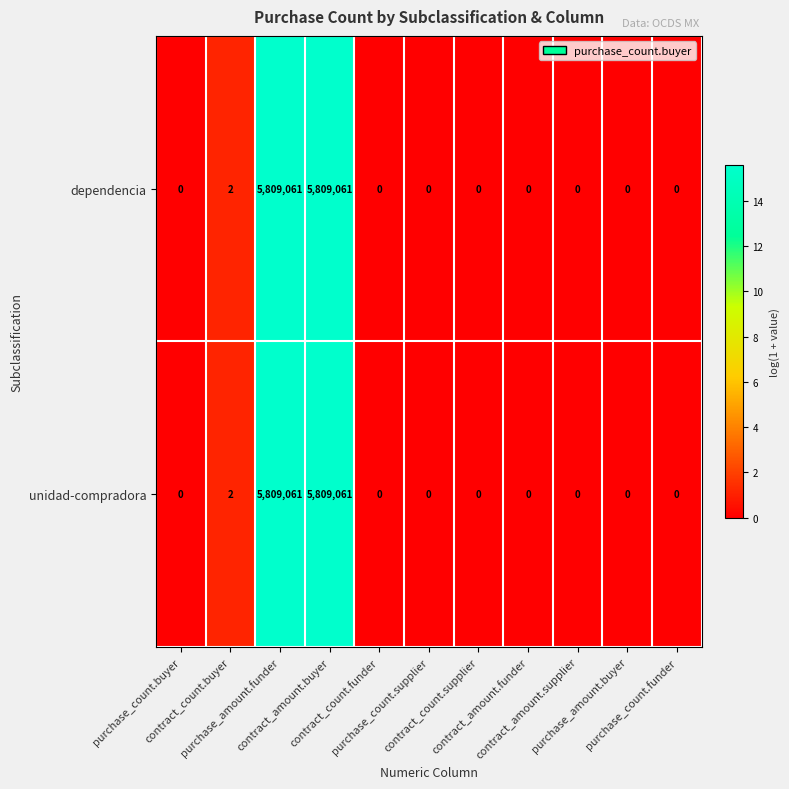

Count the number of categories in the chart.

11